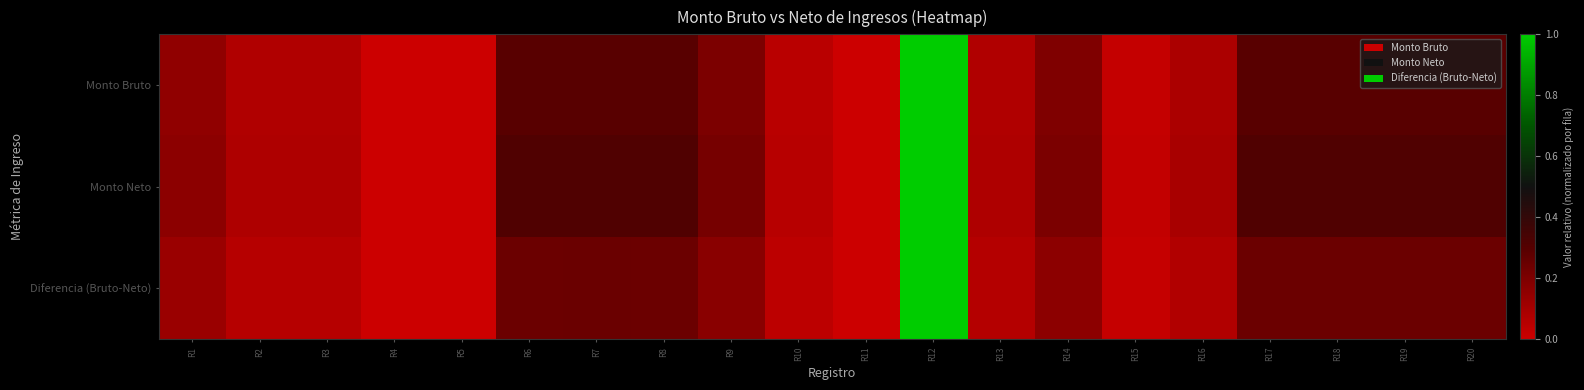

Count the number of data series in this chart.

3